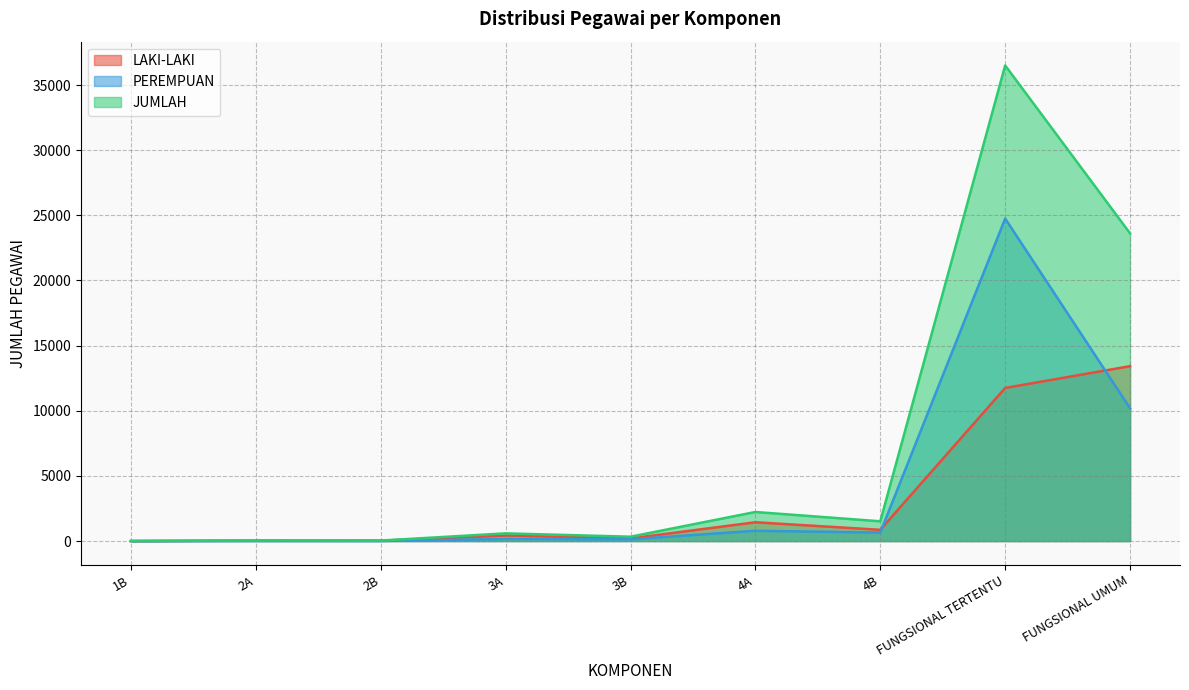

Which series has the largest total across all categories?

JUMLAH